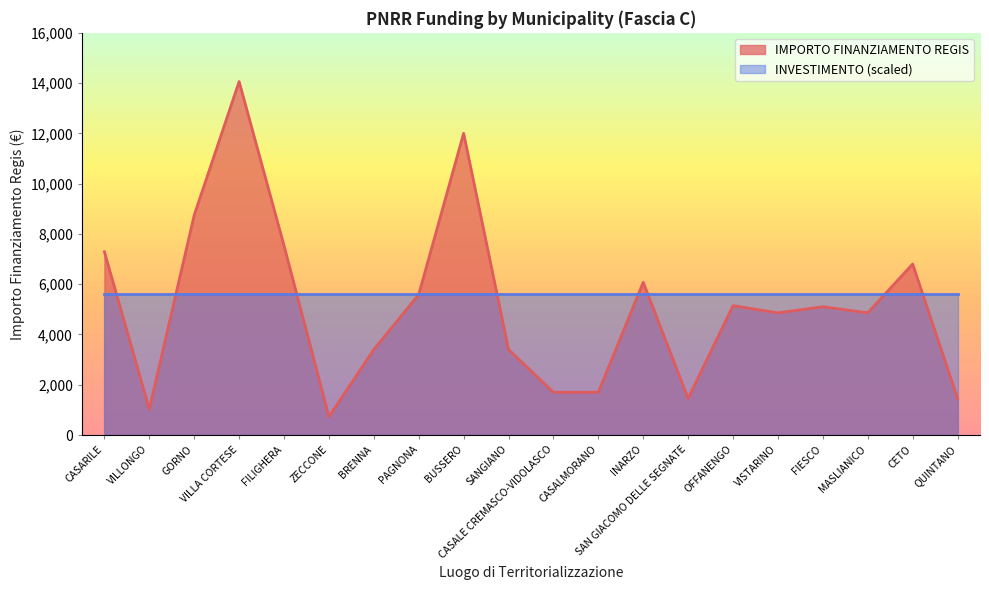

Which category has the lowest value across all series?

ZECCONE